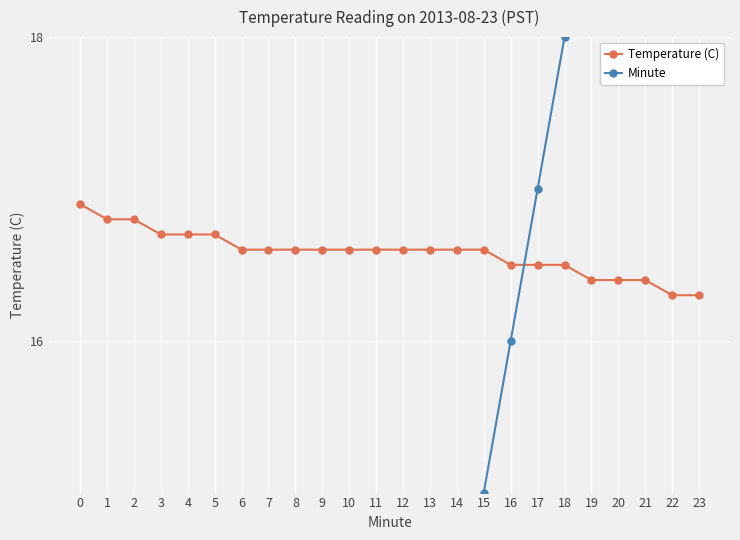

Where does the Minute series first go above 12?

13